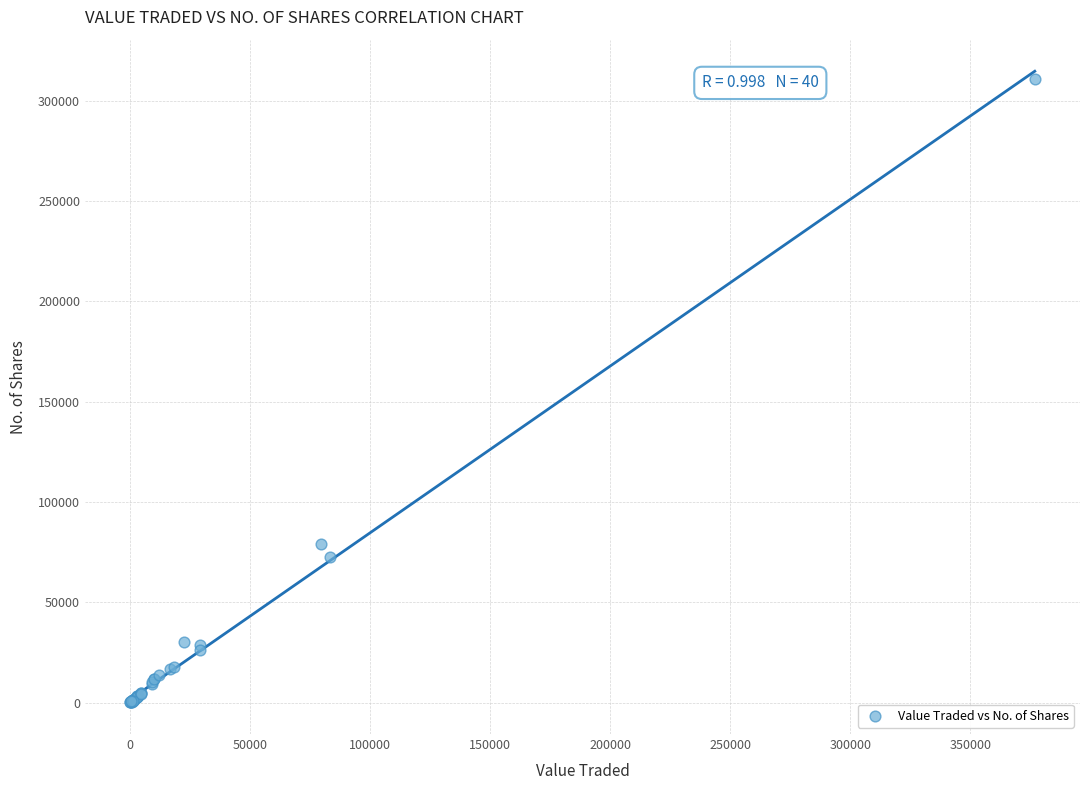

What Y value in the scatter plot is closest to 155397?

78833